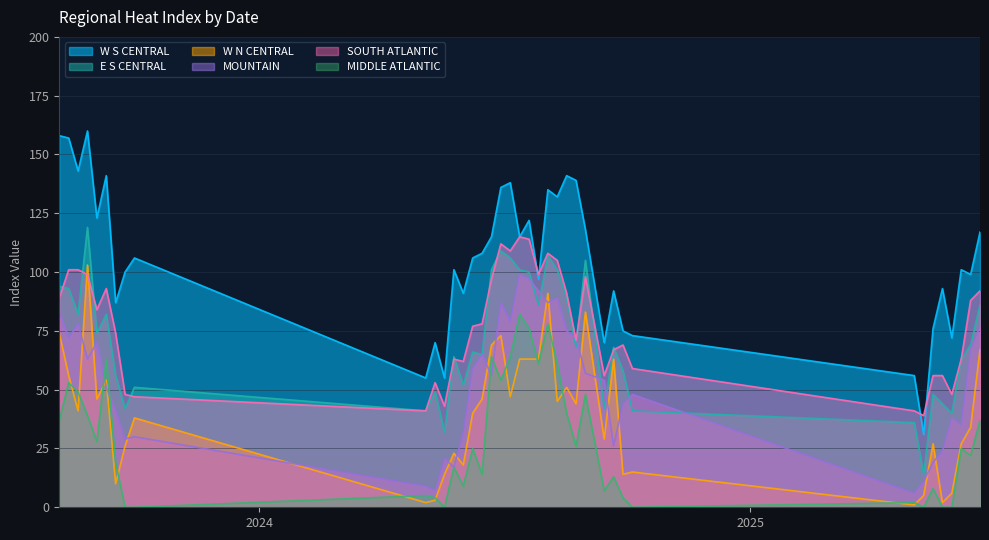

What is the maximum value shown in the chart?

160